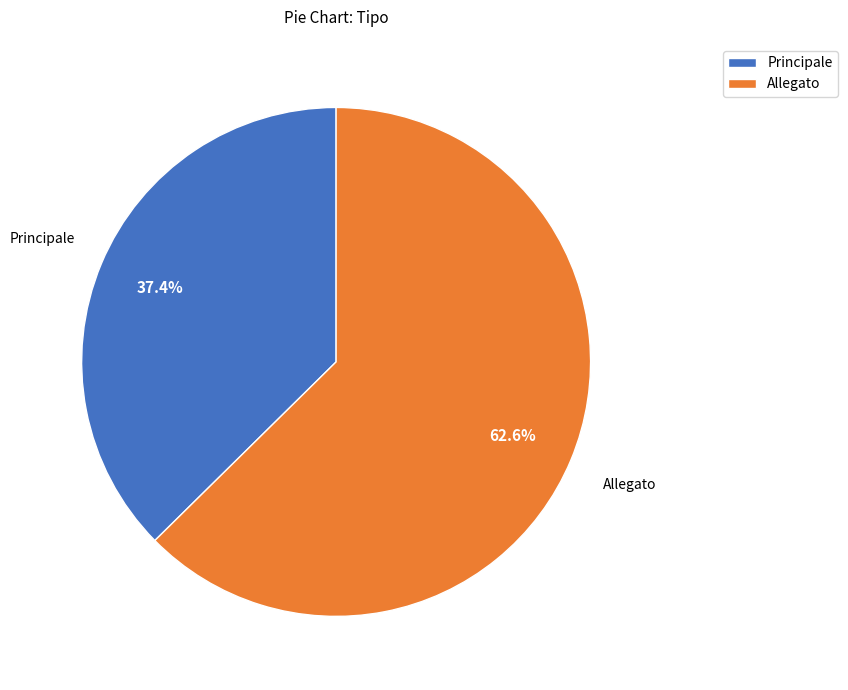

The Principale slice represents 37% of the pie. True or false?

True